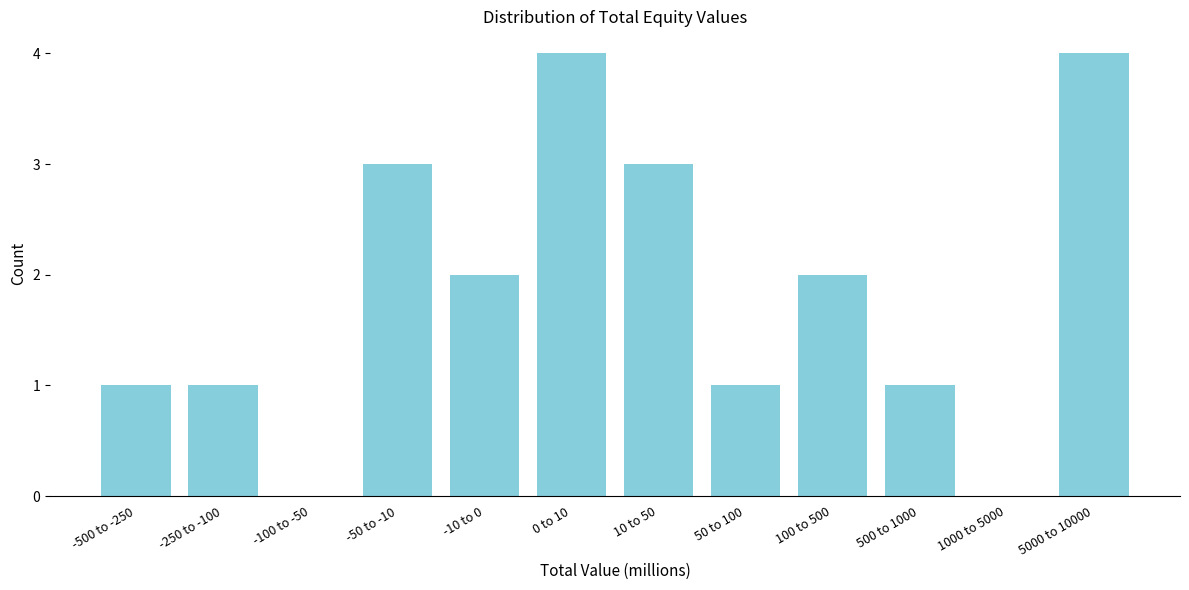

Reading right to left, transcribe all the data shown in this chart.

5000 to 10000=4	1000 to 5000=0	500 to 1000=1	100 to 500=2	50 to 100=1	10 to 50=3	0 to 10=4	-10 to 0=2	-50 to -10=3	-100 to -50=0	-250 to -100=1	-500 to -250=1